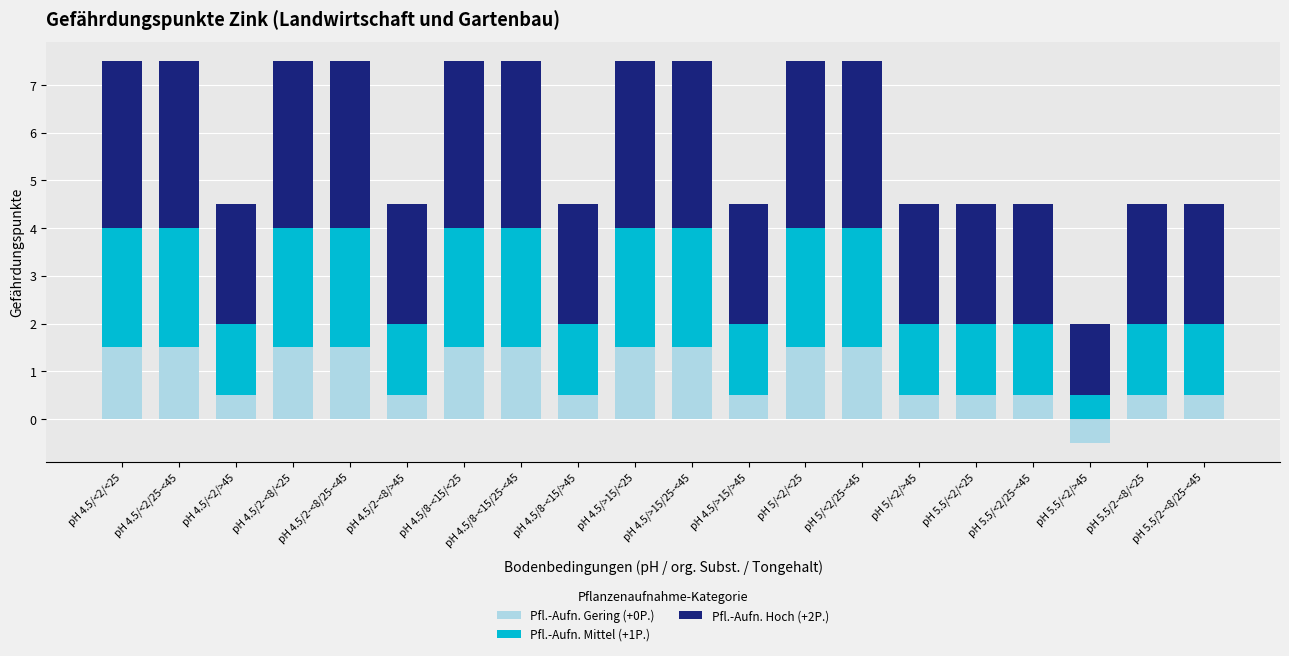

Where is Pfl.-Aufn. Hoch (+2P.) nearest to the value 2?

pH 4.5/<2/>45